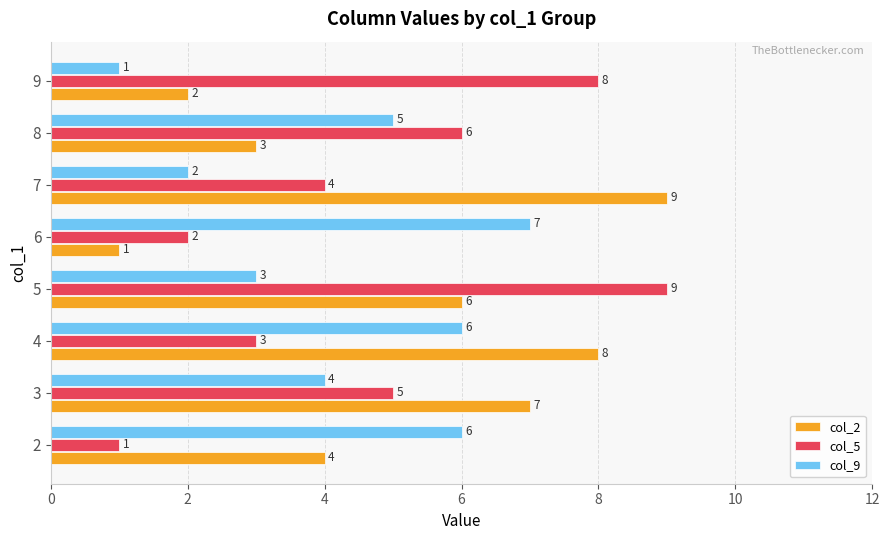

What is the sum of all col_9 values?

34